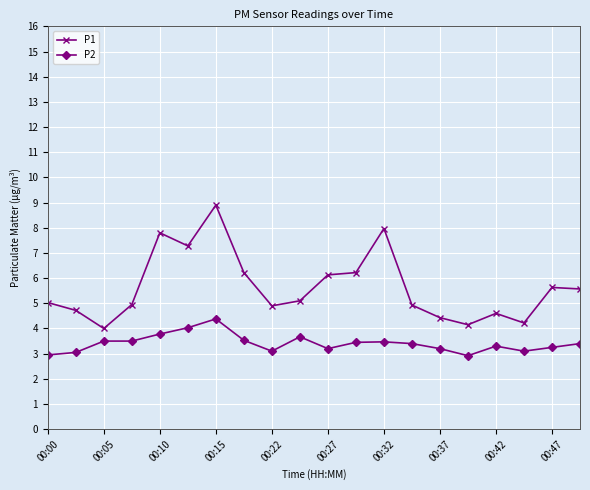

What is the difference between the maximum and minimum values in the P1 series?

4.9